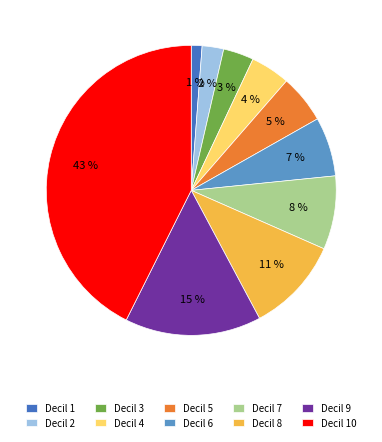

To the nearest percent, what is the combined percentage of Decil 4 and Decil 8?

15%